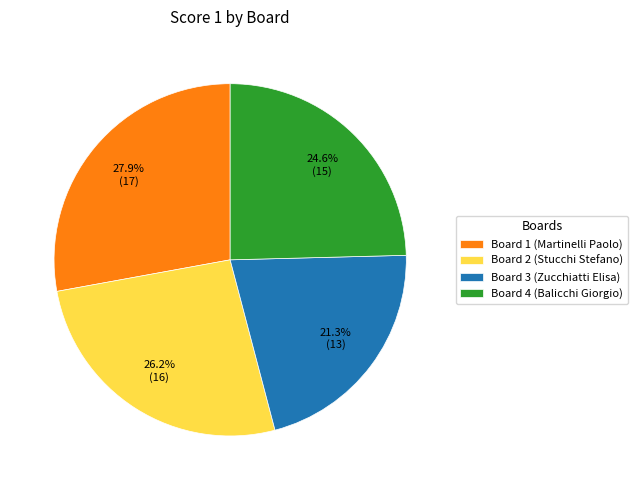

Is the sum of Board 3 (Zucchiatti Elisa) and Board 1 (Martinelli Paolo) greater than half?

No